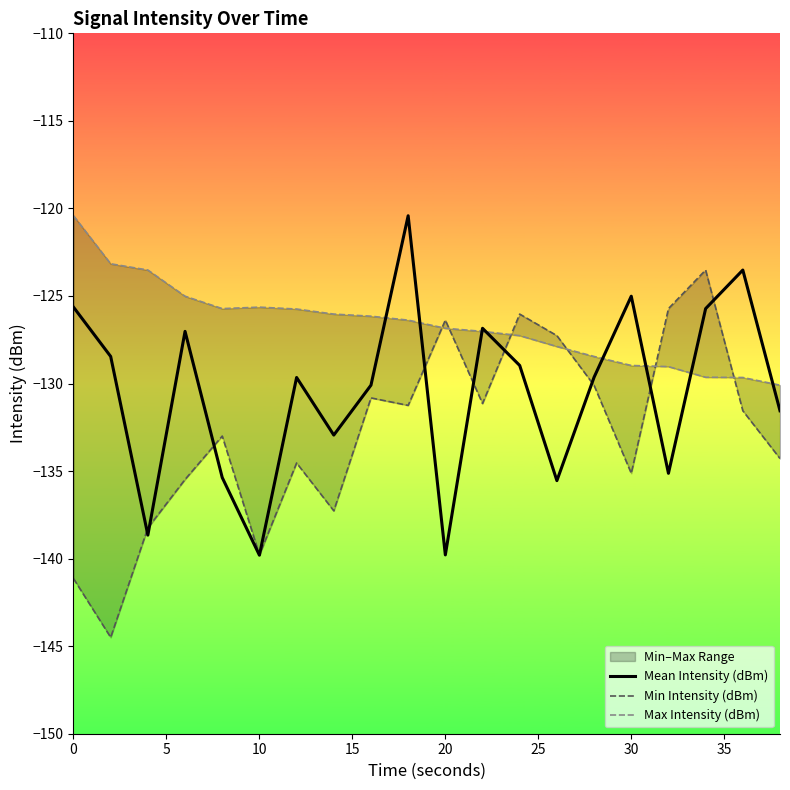

Which series has the largest range (max minus min)?

Min Intensity (dBm)